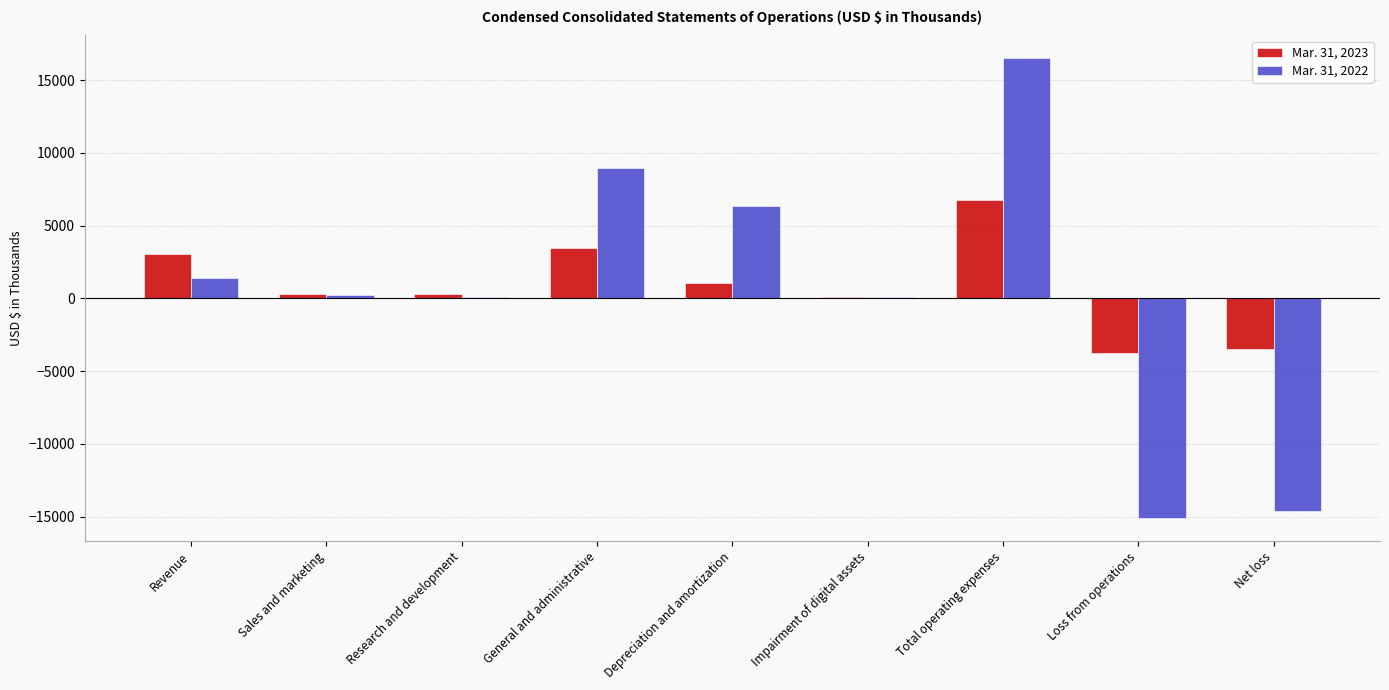

Which category has the highest value across all series?

Total operating expenses